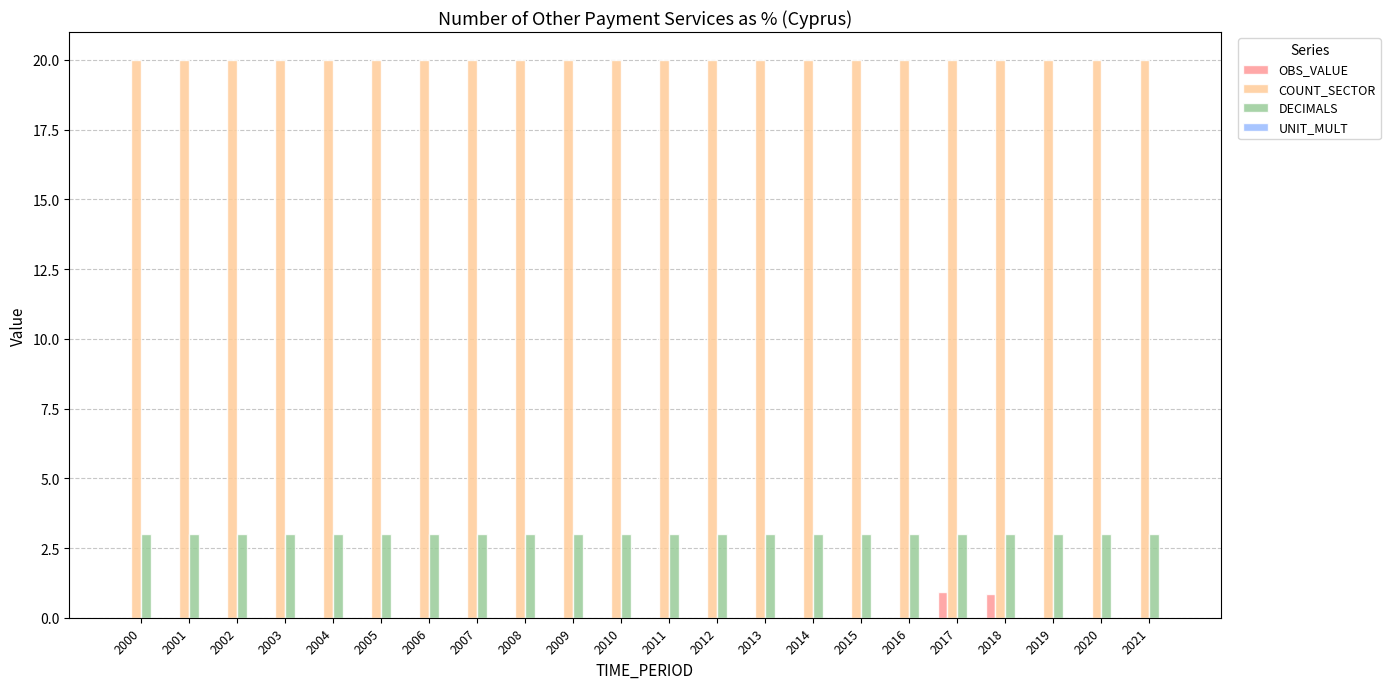

Which series has the largest total across all categories?

COUNT_SECTOR